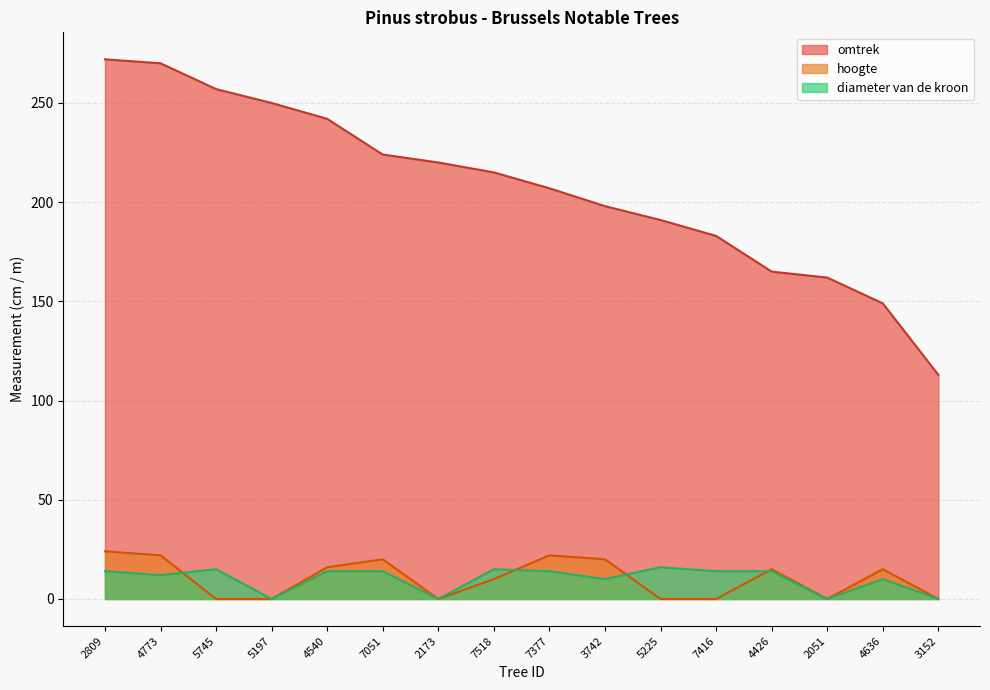

Does the chart have visible grid lines?

Yes